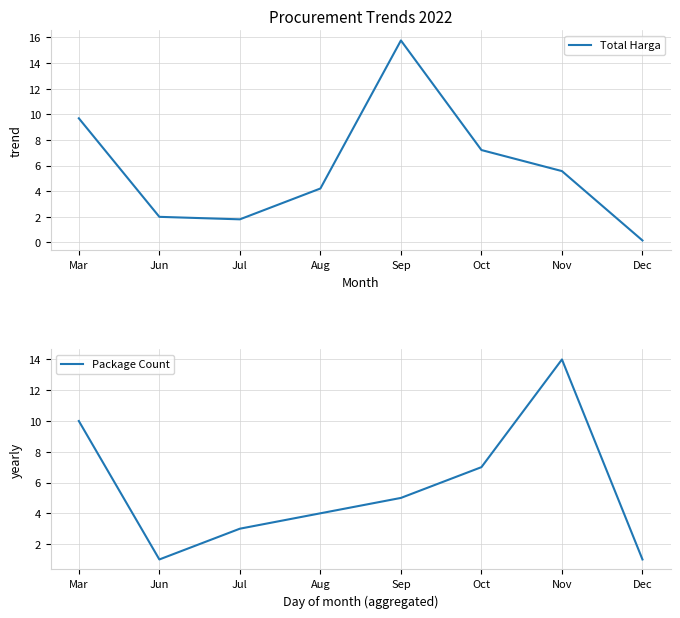

True or false: Package Count has a value of 4.0 at Aug.

True